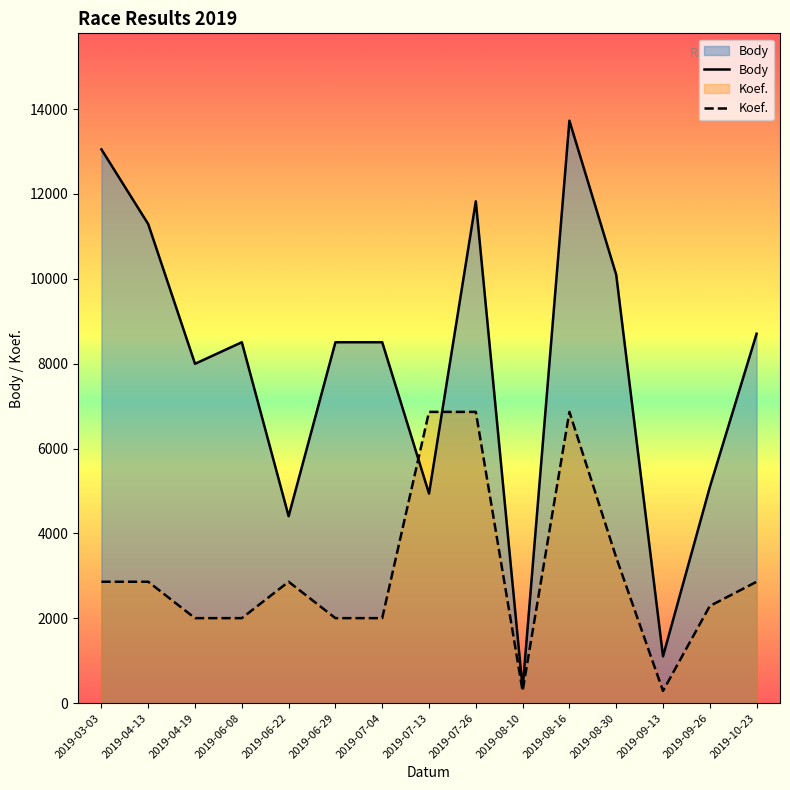

What is the average value of the Body series?

7872.4